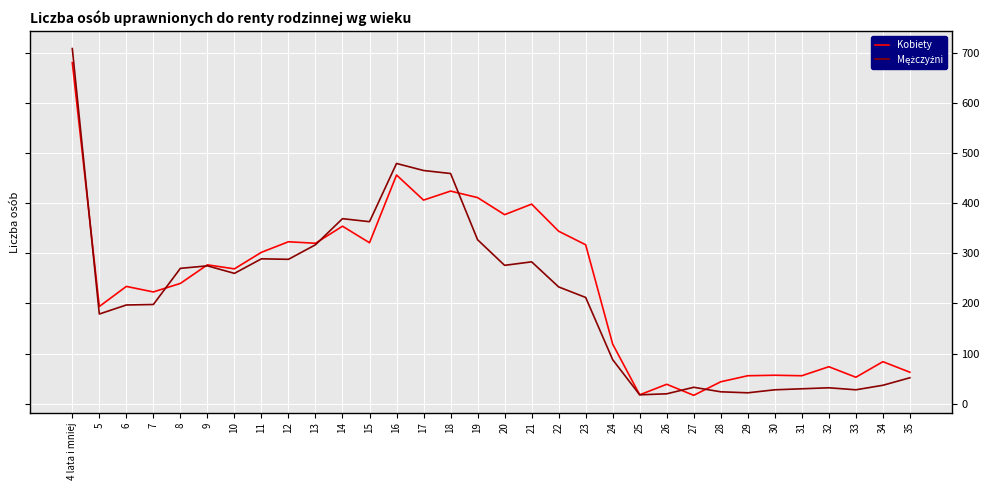

The Kobiety series shows 424 at 18. True or false?

True